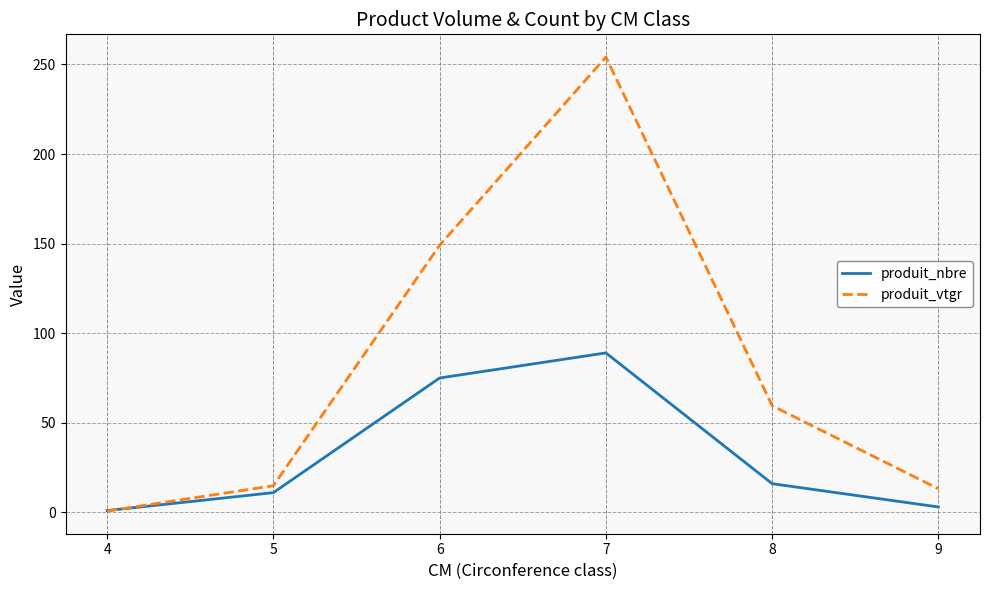

Where do produit_nbre and produit_vtgr first cross each other?

4 and 5